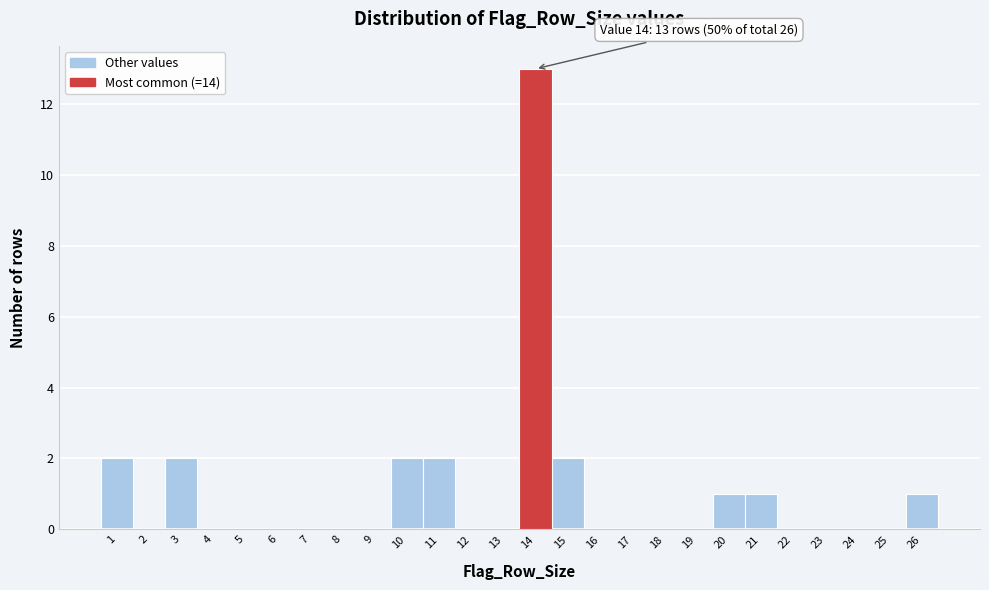

Which range on the x-axis has the tallest bar?

13.5 to 14.5